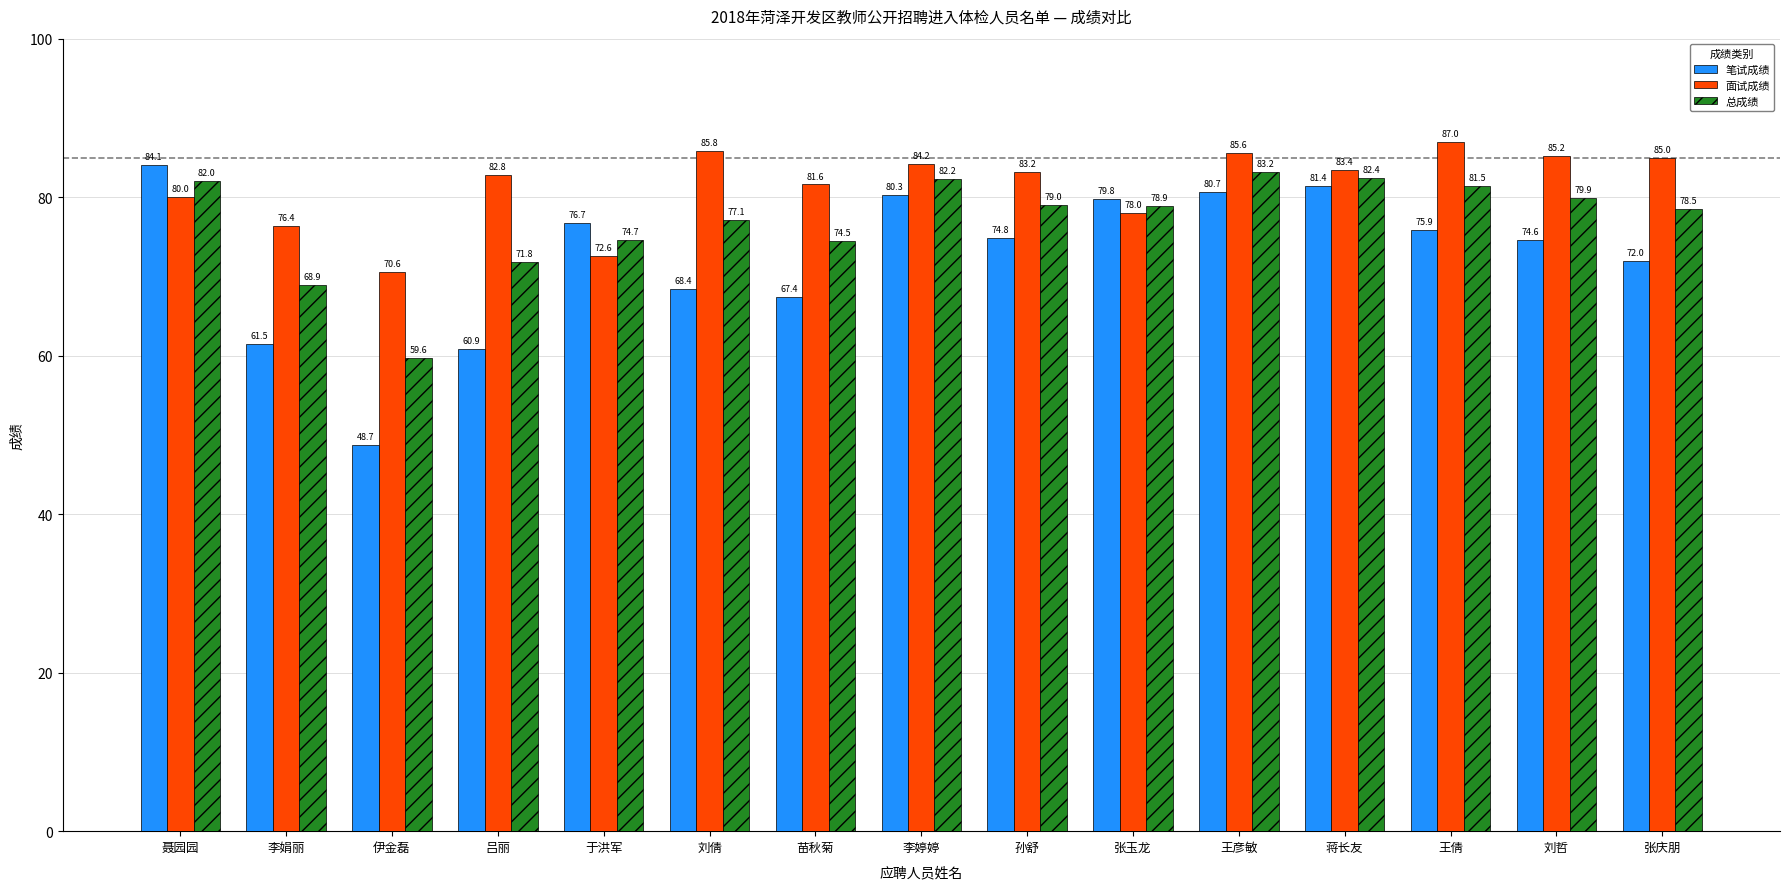

At which category does the chart reach its peak across all series?

王倩